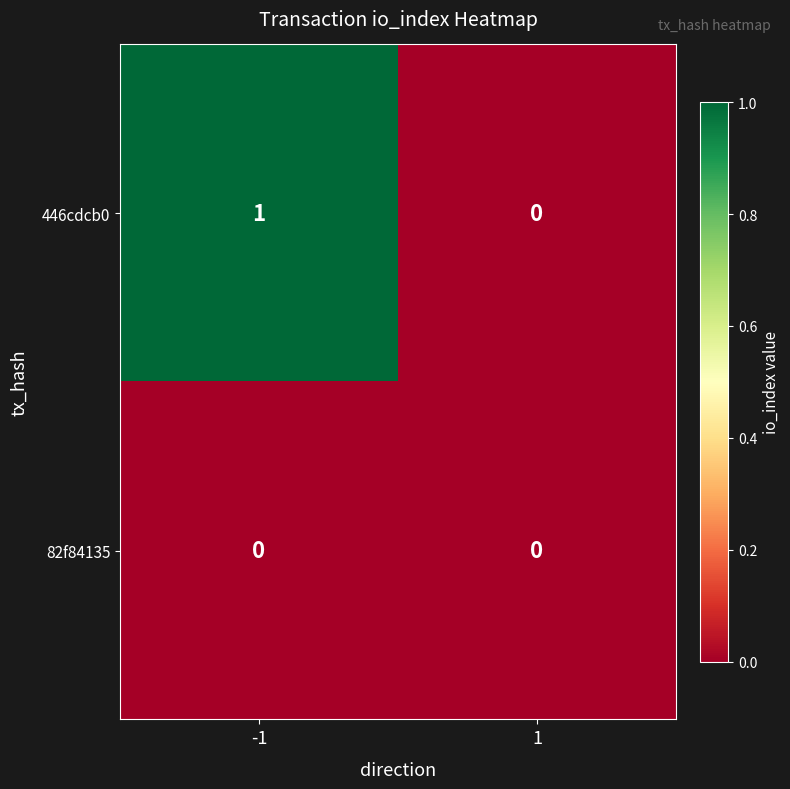

Which series has the widest spread of values?

446cdcb0